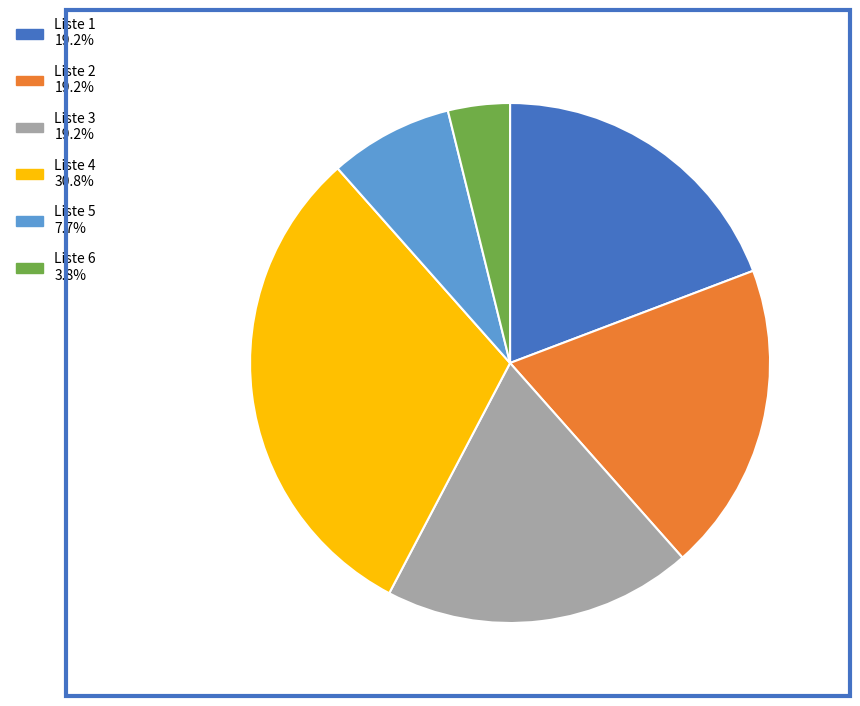

How many segments does this pie chart have?

6